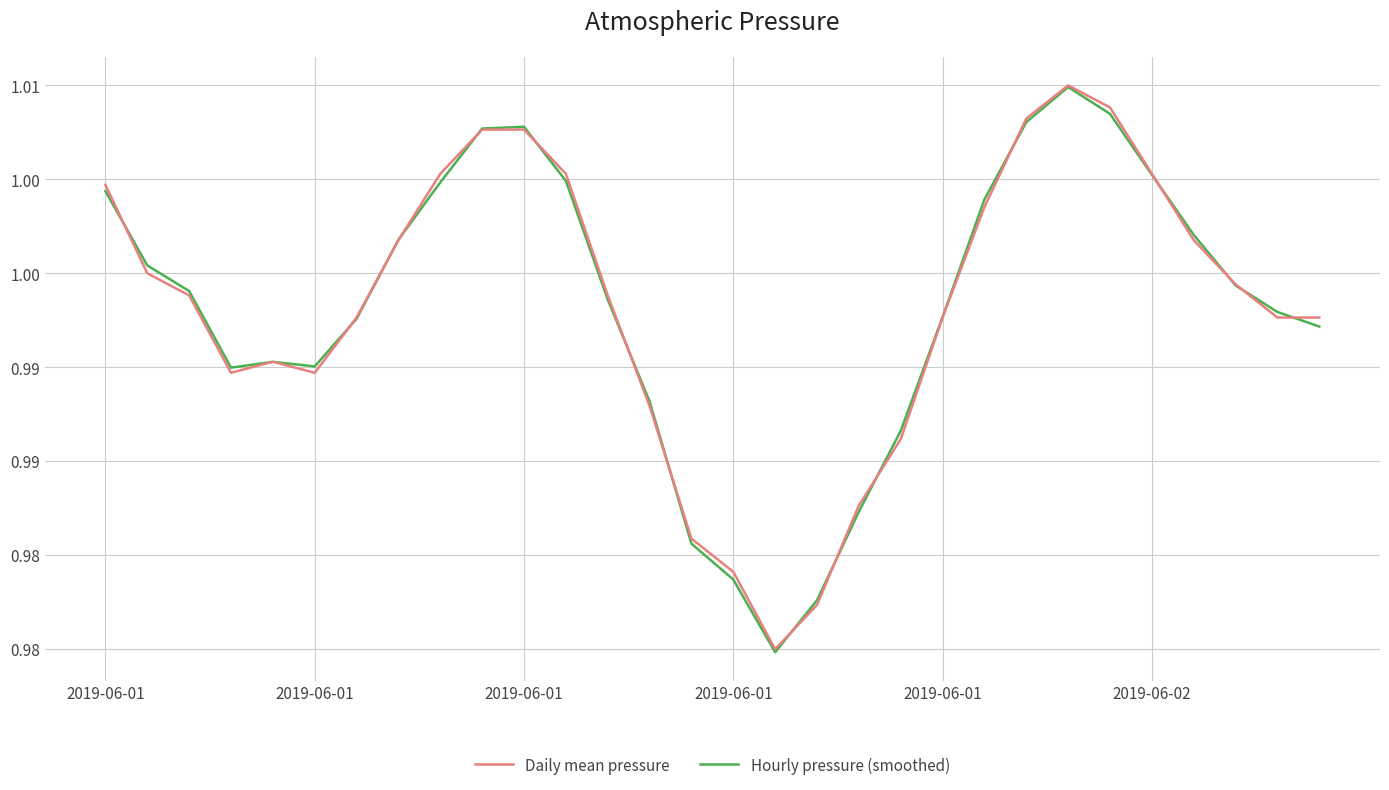

In Daily mean pressure, how many points are lower than both neighbors (excluding endpoints)?

3